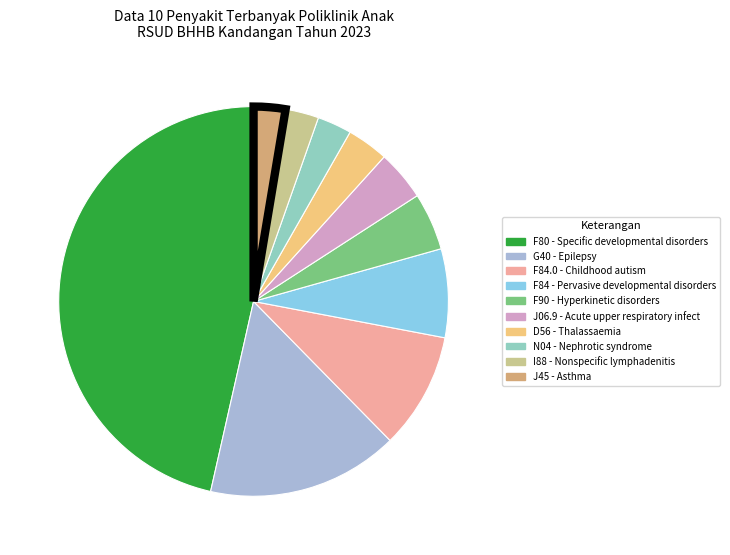

Is G40 - Epilepsy the majority of the pie?

No